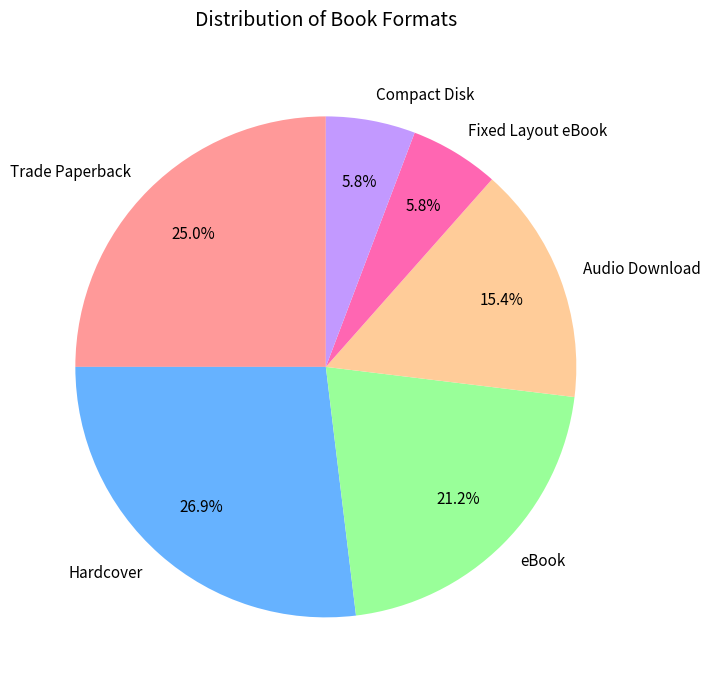

To the nearest percent, what is the difference between the eBook and Hardcover slice percentages?

6%